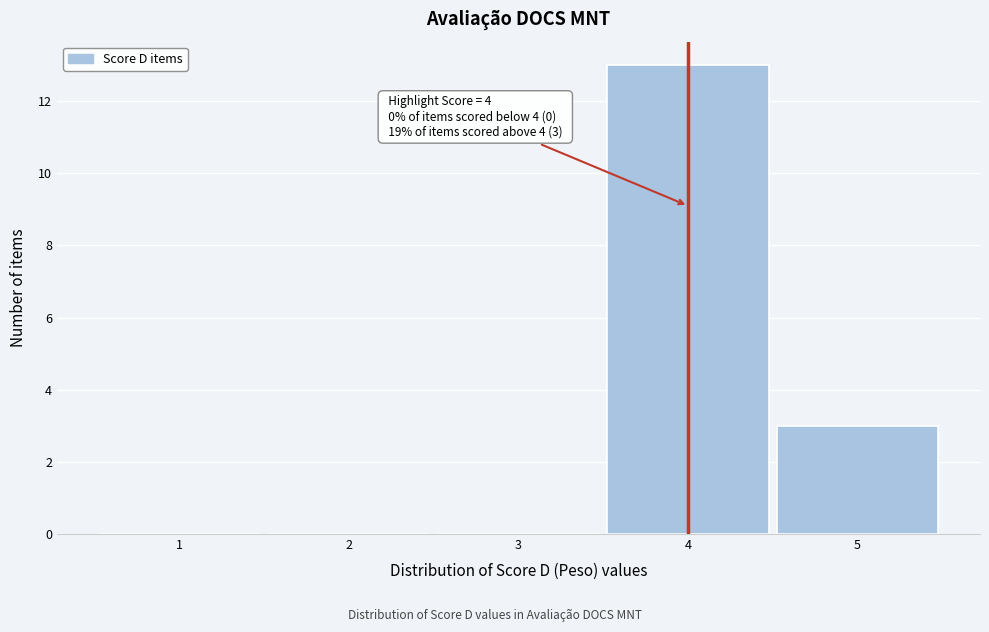

Reading left to right, extract all data points from this chart.

1=0	2=0	3=0	4=13	5=3